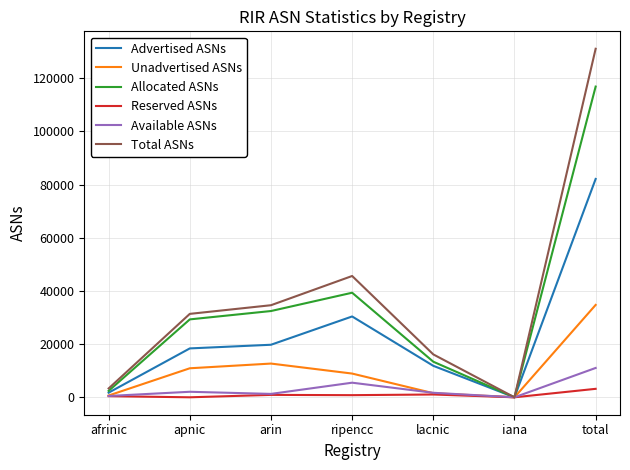

Where is the first local maximum for Unadvertised ASNs?

arin